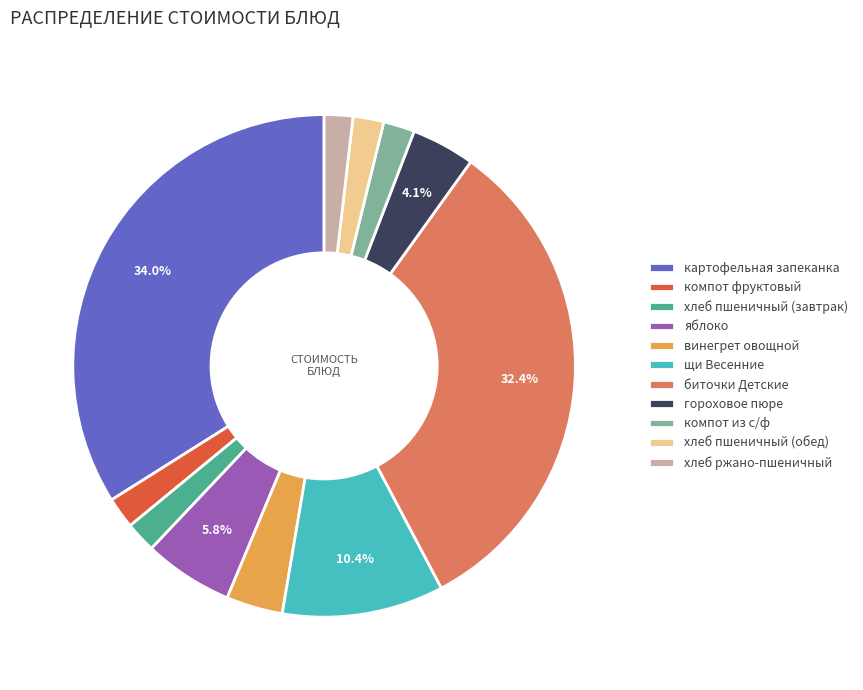

To the nearest percent, what percentage of the pie is компот фруктовый?

2%